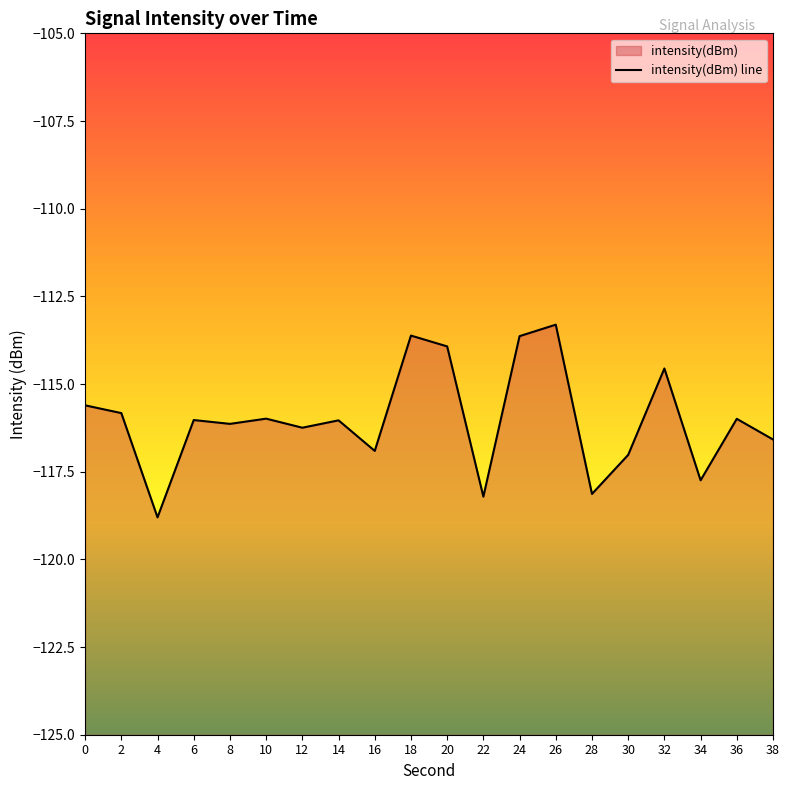

Reading left to right, transcribe all the data shown in this chart.

0=-115.6	2=-115.8	4=-118.8	6=-116.0	8=-116.1	10=-116.0	12=-116.2	14=-116.0	16=-116.9	18=-113.6	20=-113.9	22=-118.2	24=-113.6	26=-113.3	28=-118.1	30=-117.0	32=-114.6	34=-117.7	36=-116.0	38=-116.6